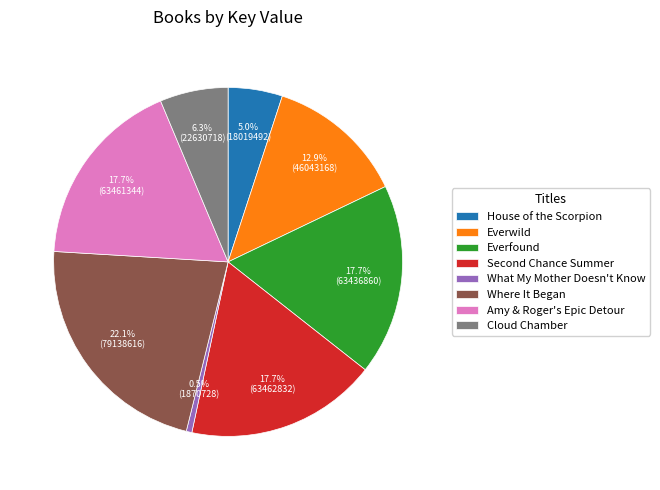

Which category has the smallest portion of the pie?

What My Mother Doesn't Know